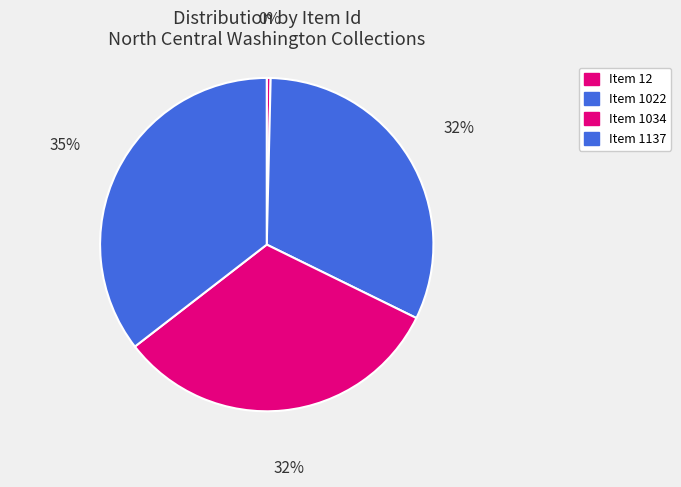

What is the largest slice in the pie chart?

Item 1137